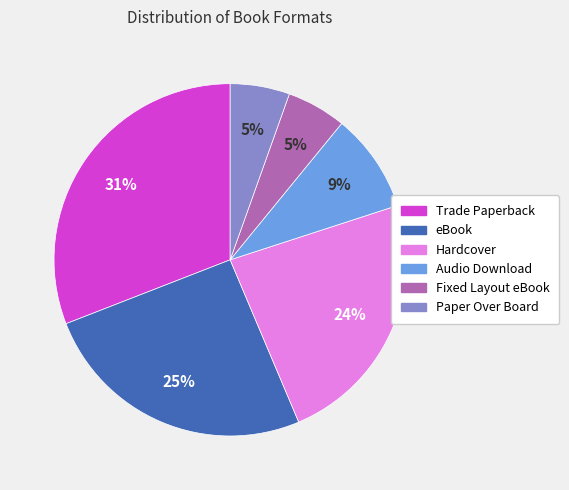

Is there a majority slice in this chart?

No